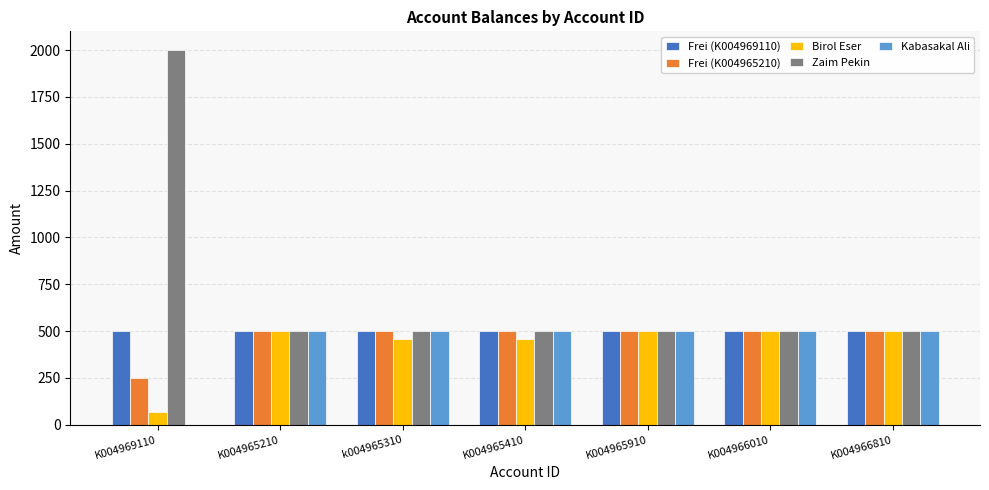

Is it true that Frei (K004965210) equals 285 at K004965210?

False